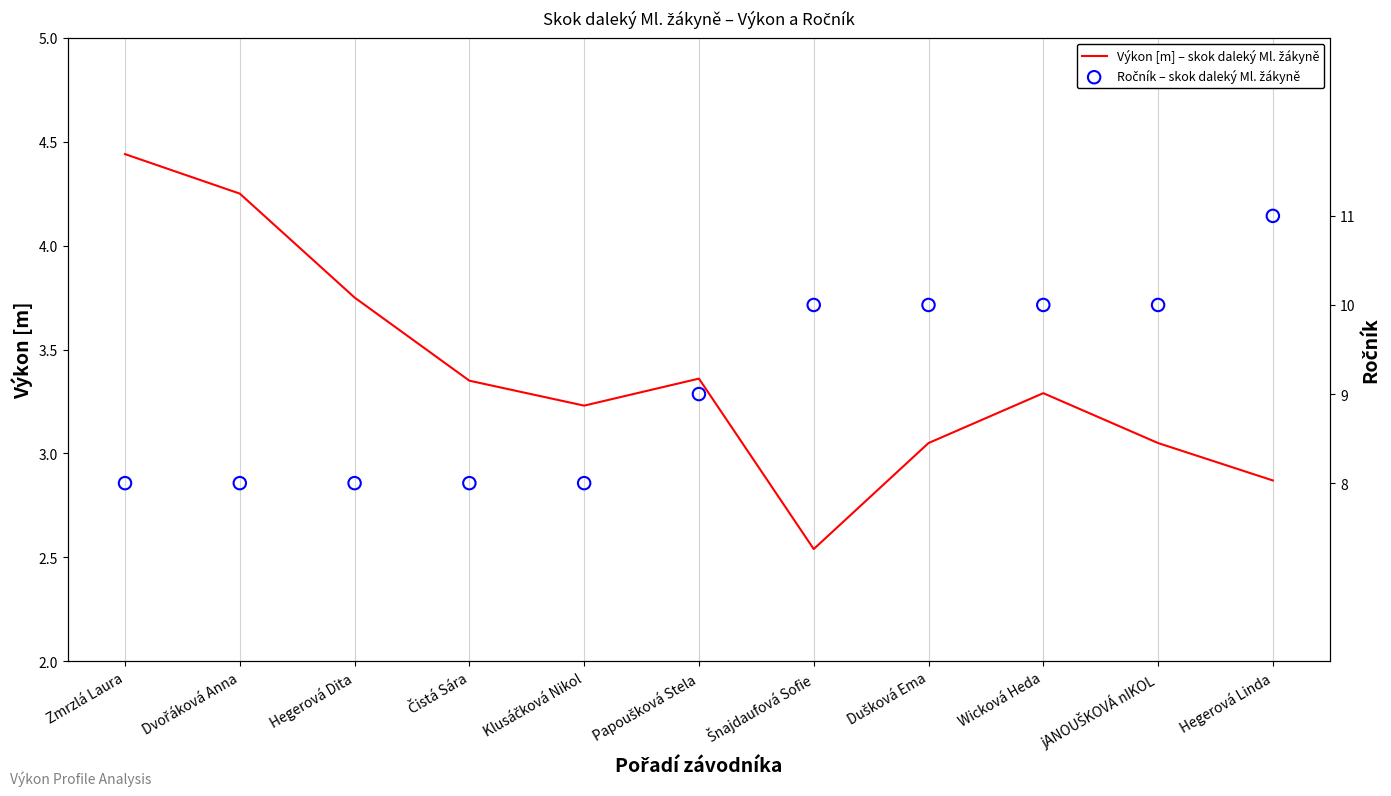

Which series has the largest Y range (max minus min)?

Ročník – skok daleký Ml. žákyně